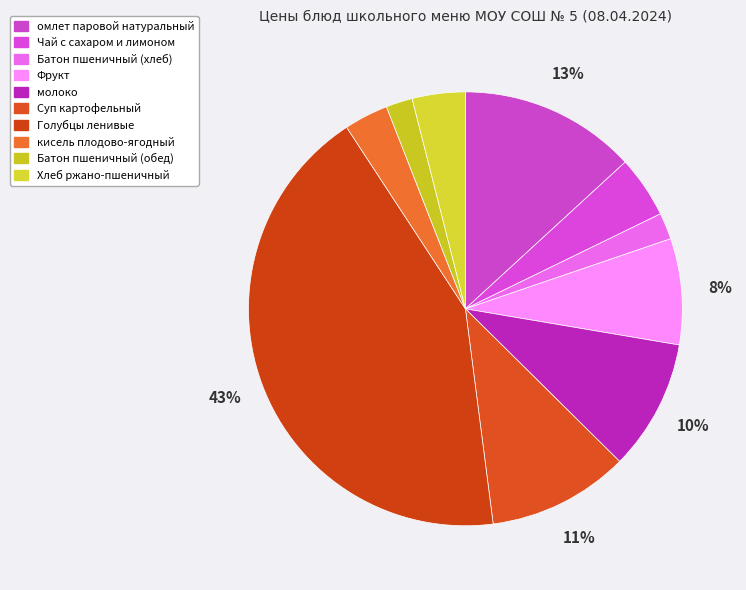

To the nearest percent, what is the average slice percentage?

10%